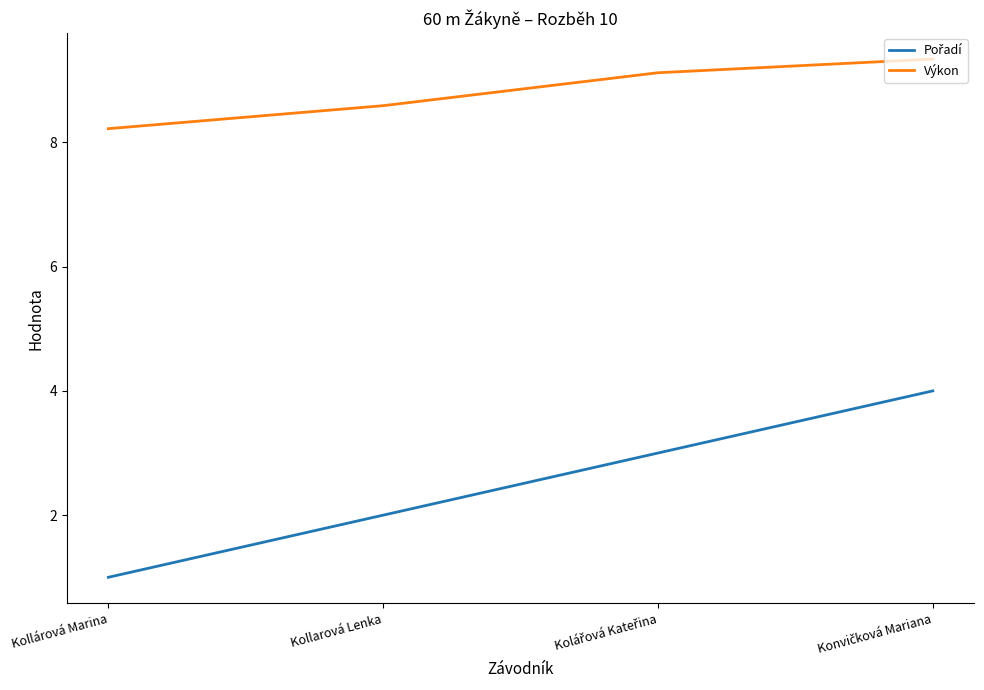

What position from the right is Kollarová Lenka?

3